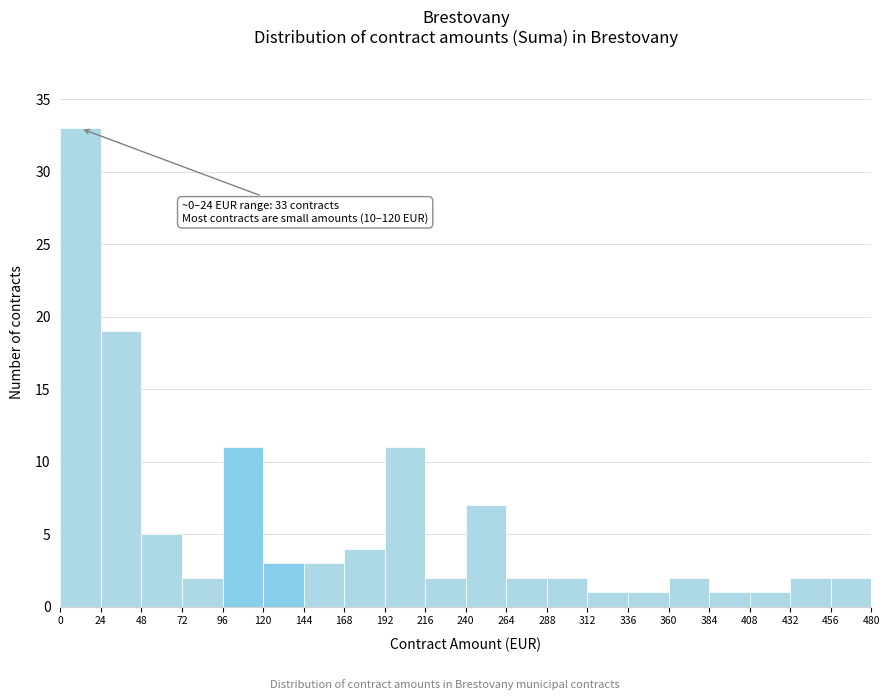

Which range on the x-axis has the tallest bar?

0 to 24